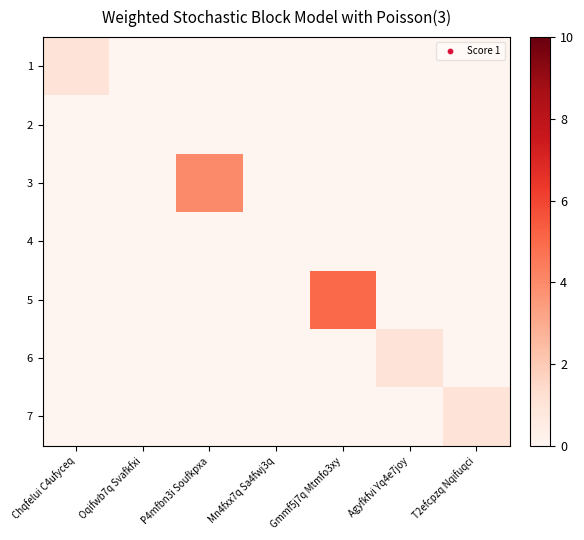

What is the maximum value shown in the chart?

5